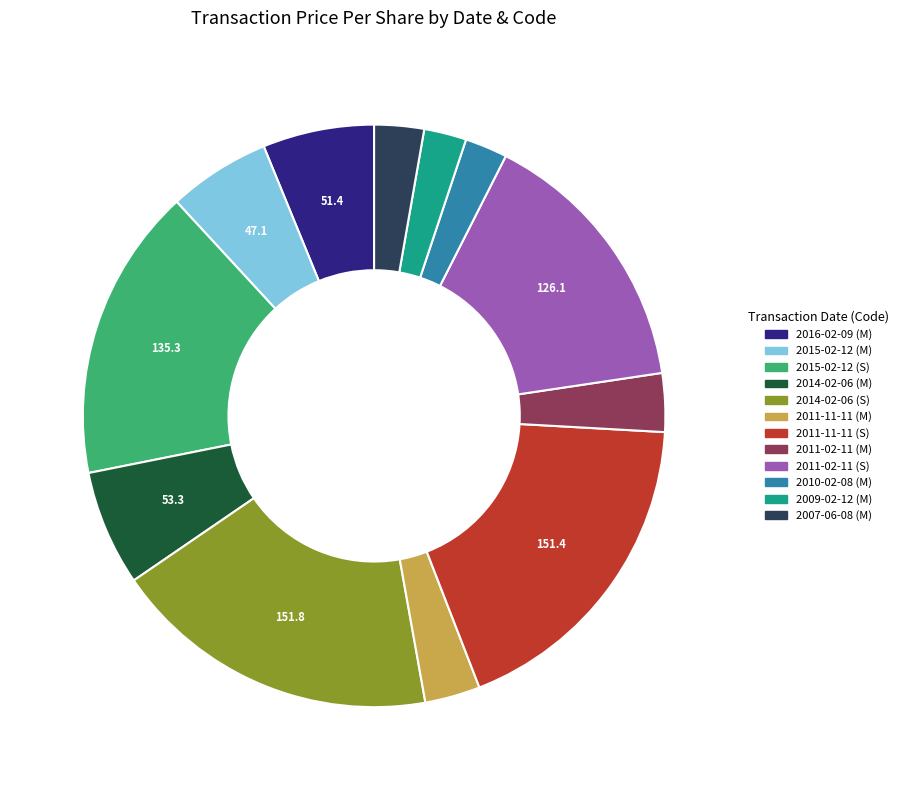

Is there a majority slice in this chart?

No